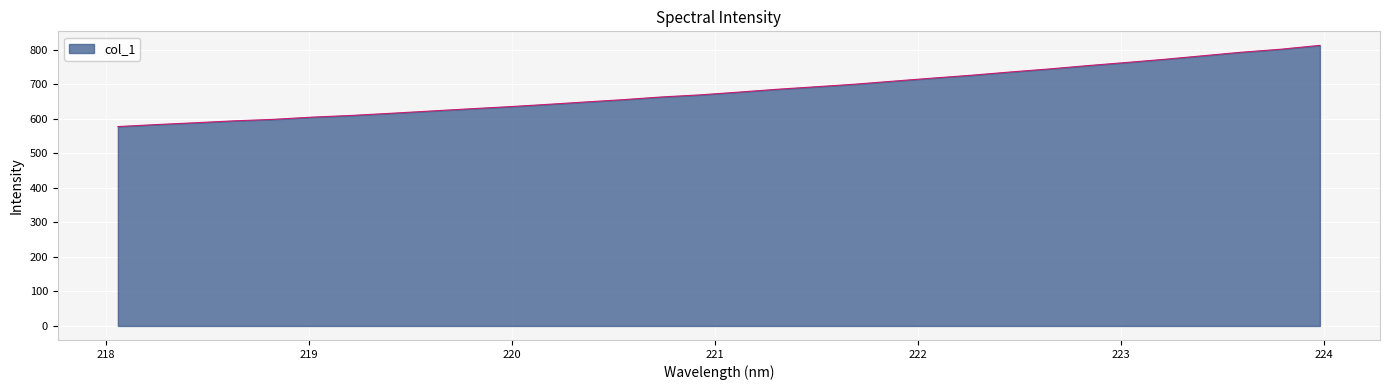

How many series are shown in this chart?

1